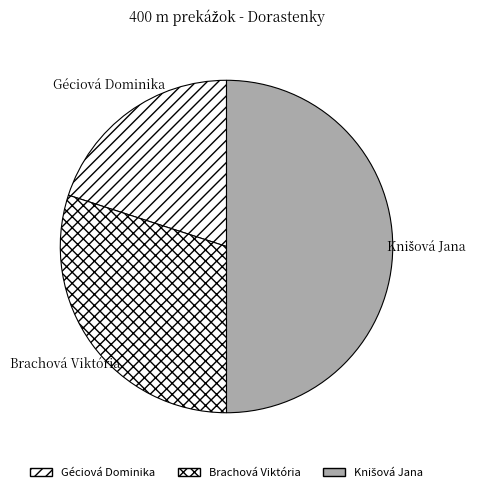

The Géciová Dominika slice represents 20% of the pie. True or false?

True